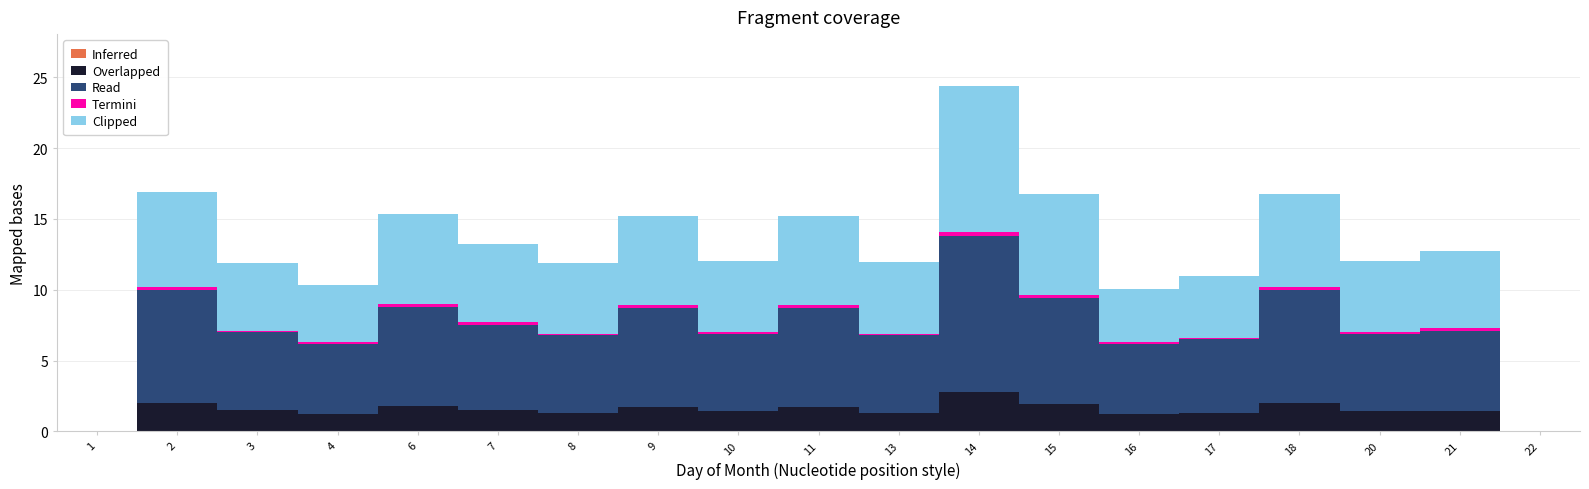

How many values in the Termini series exceed 0?

17